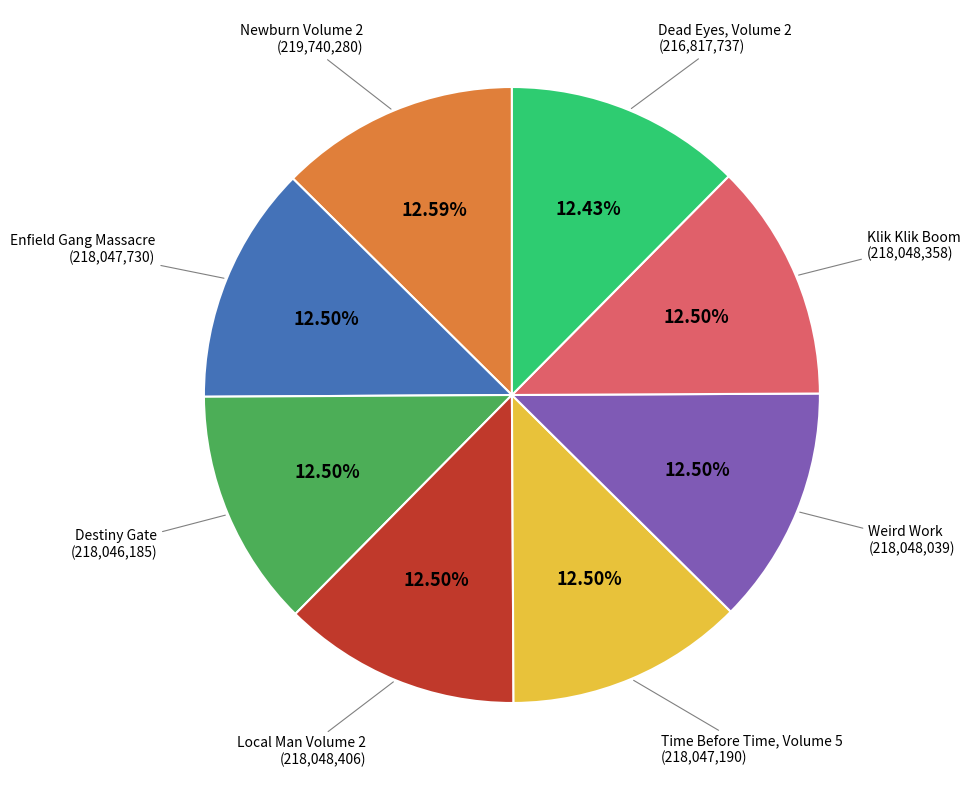

Is there a majority slice in this chart?

No